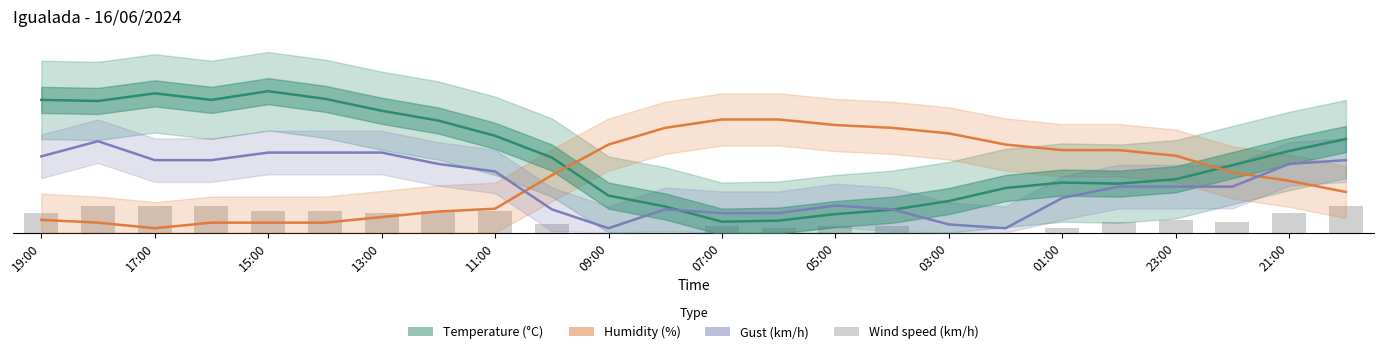

At which category is the sum across all series the highest?

17:00